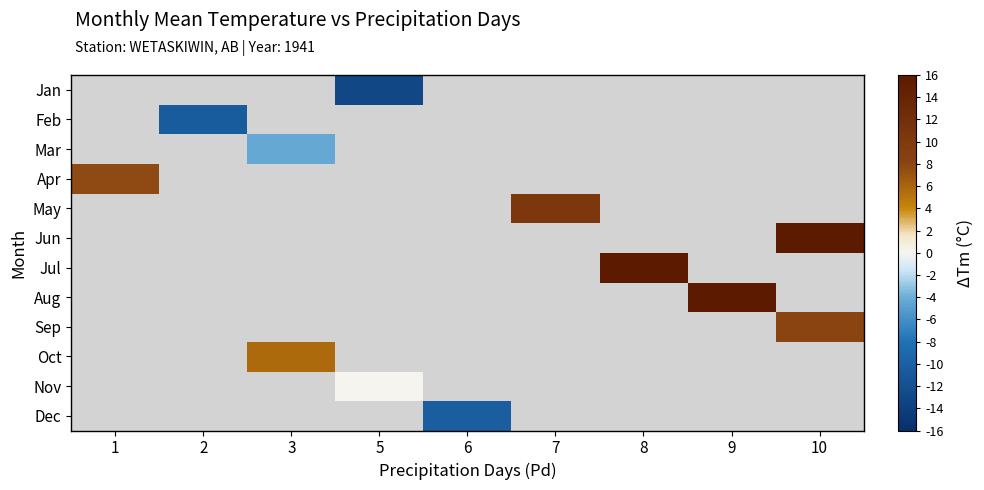

How many values in Dec are below zero?

1